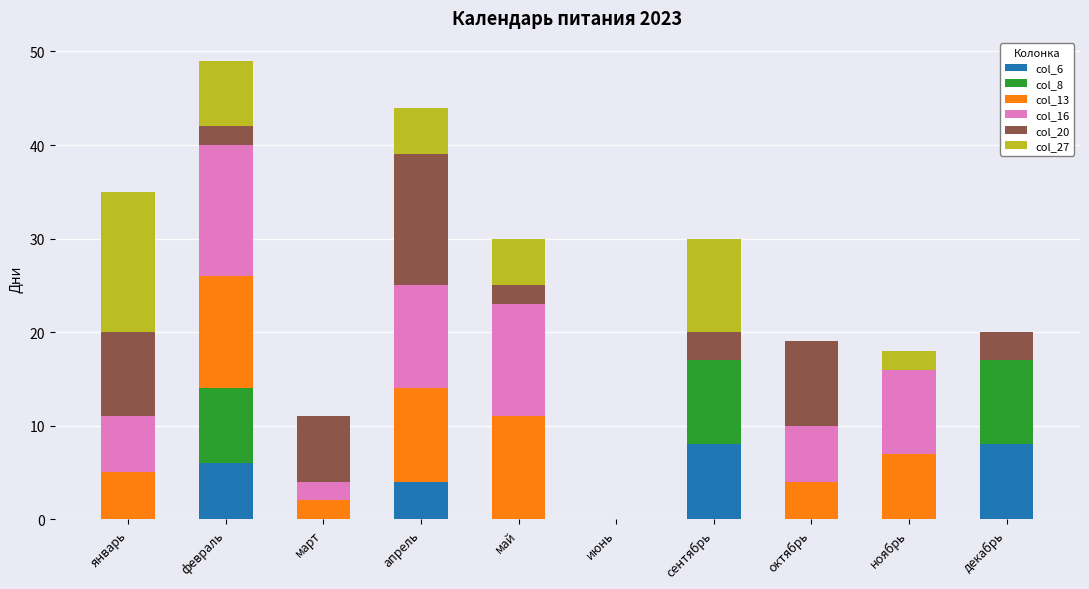

What is the total value across all series at сентябрь?

30